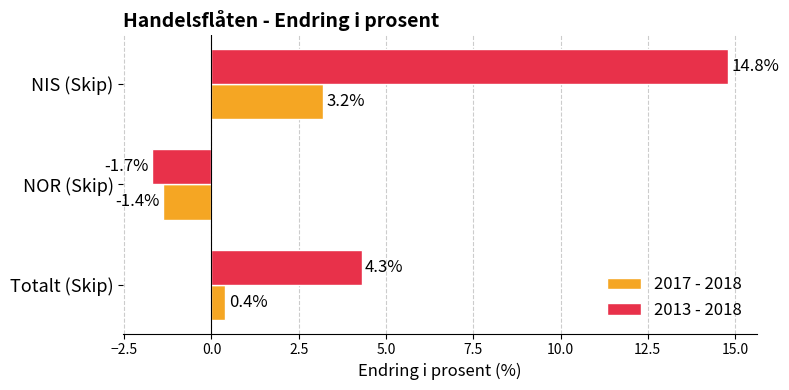

How many data points in 2013 - 2018 are above 4?

2